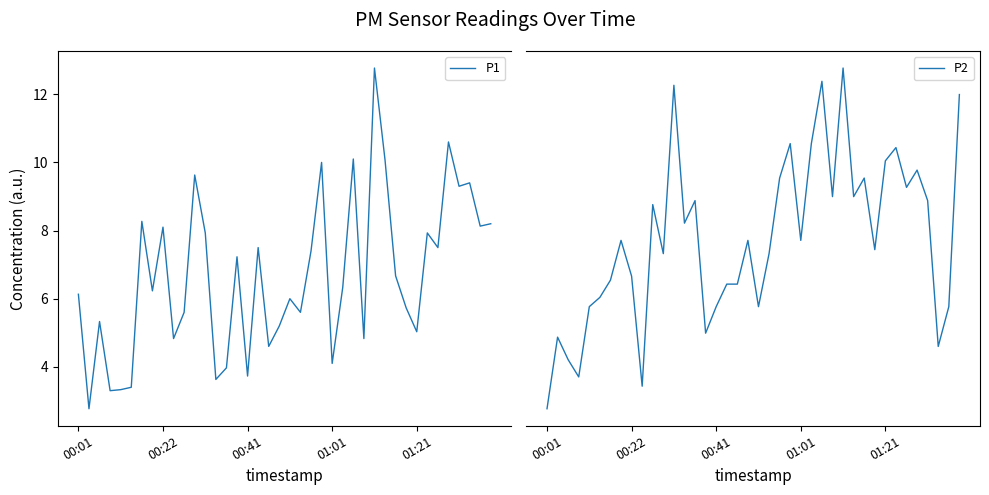

True or false: P1 has more than 0 points higher than both neighbors.

True